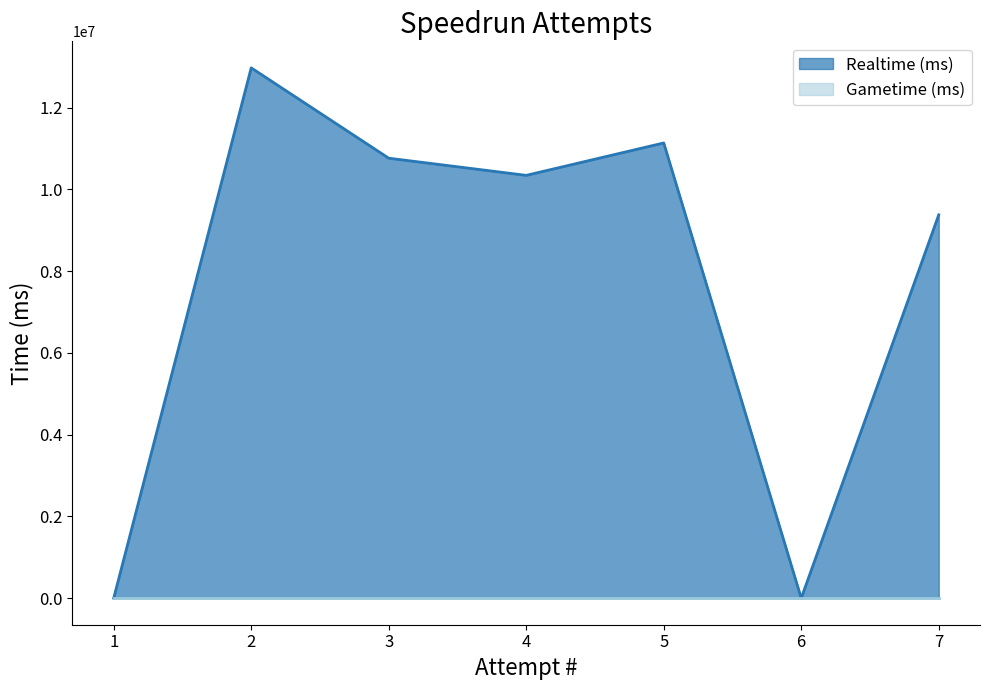

The value of Realtime (ms) at 2 is 12972405. True or false?

True